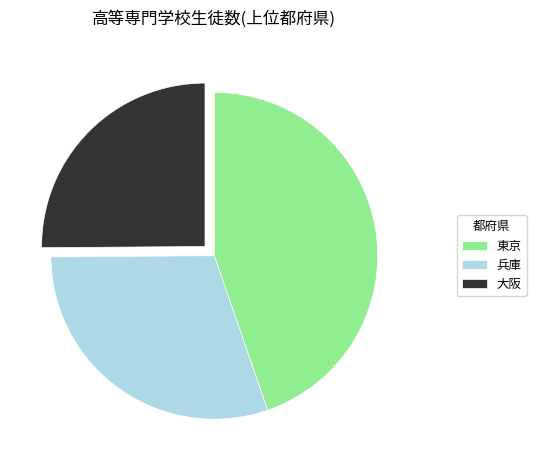

Rank the categories by value from highest to lowest.

東京, 兵庫, 大阪